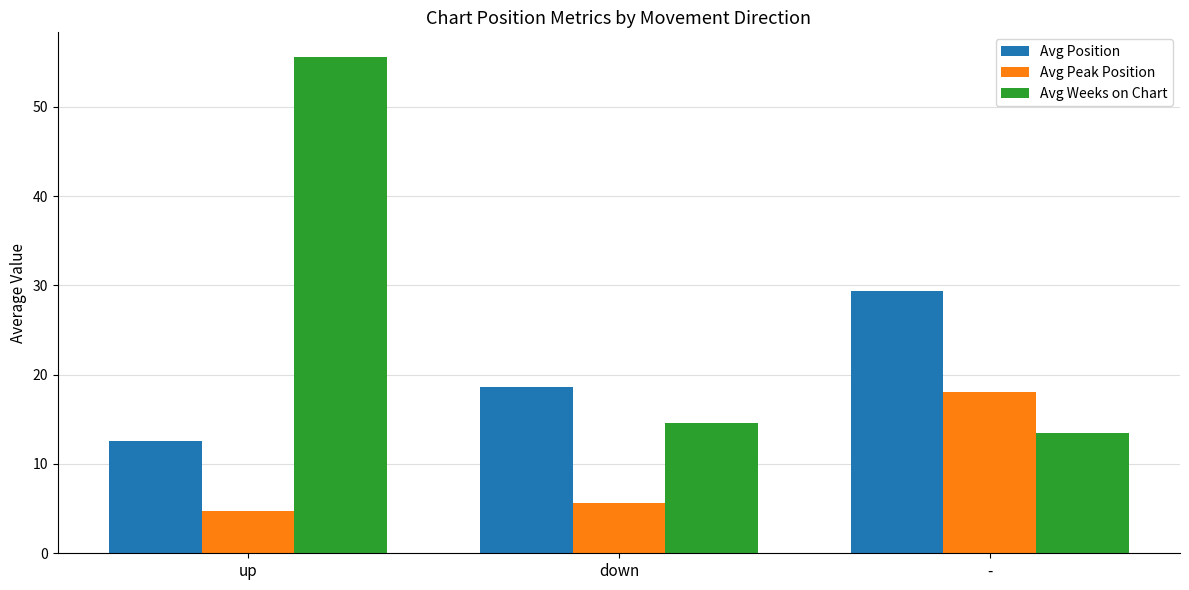

At which label is Avg Position closest to 21?

down